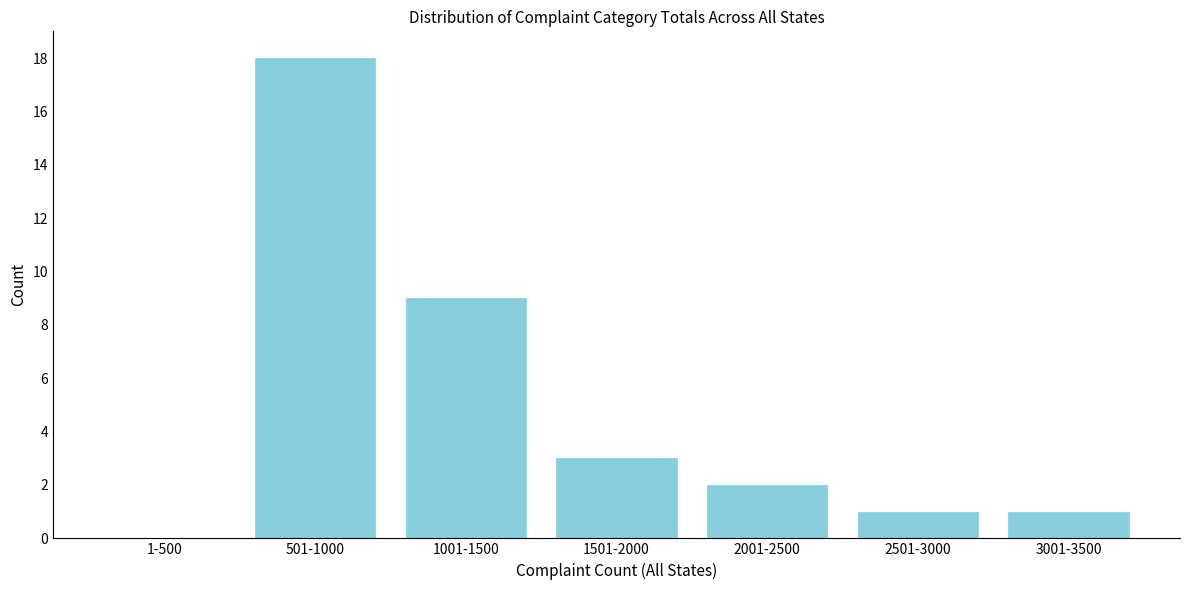

Reading left to right, transcribe all the data shown in this chart.

1-500=0	501-1000=18	1001-1500=9	1501-2000=3	2001-2500=2	2501-3000=1	3001-3500=1